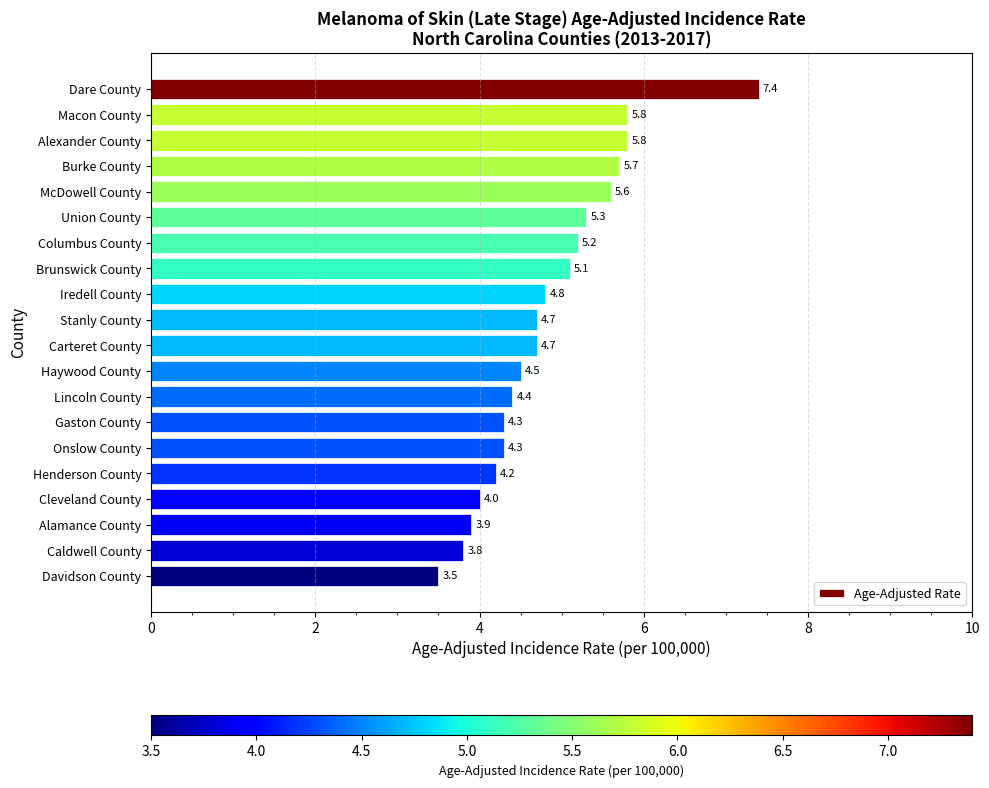

What is the minimum value shown in the chart?

3.5